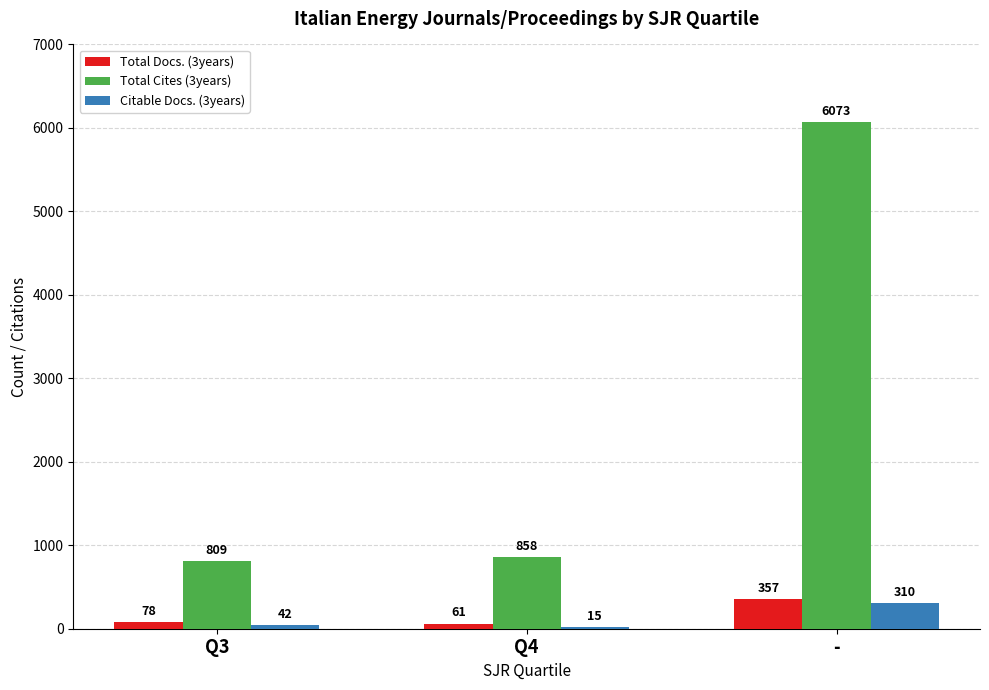

At which category is the sum across all series the highest?

-